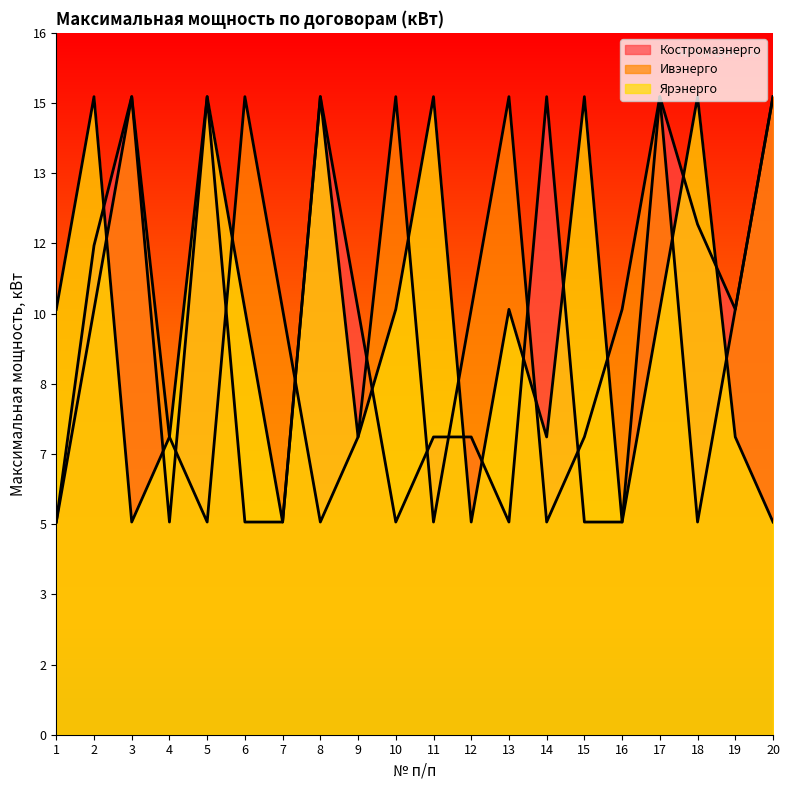

What is the approximate value of Костромаэнерго at 3?

15.0